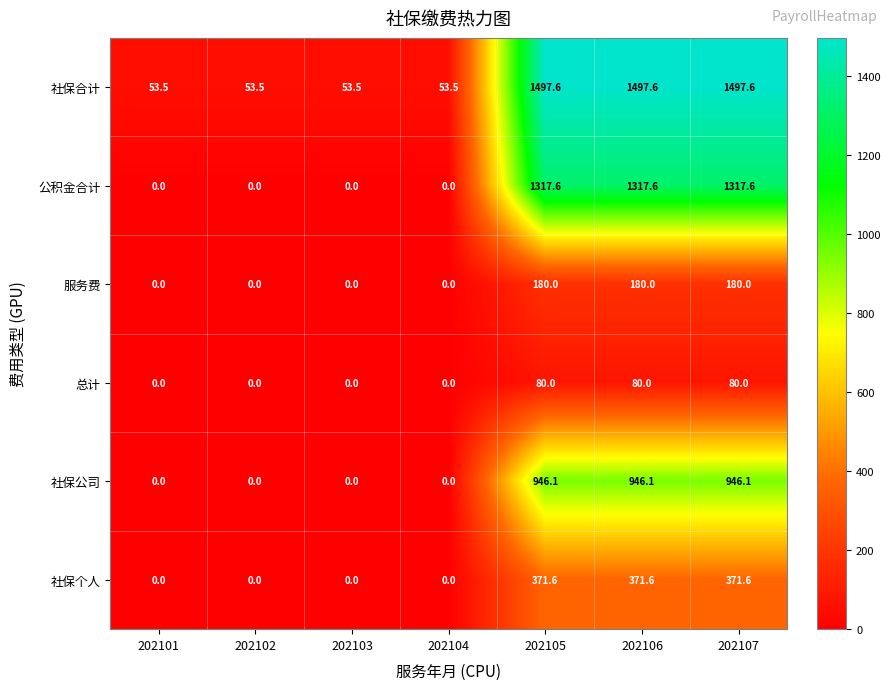

Which series has the largest total across all categories?

社保合计